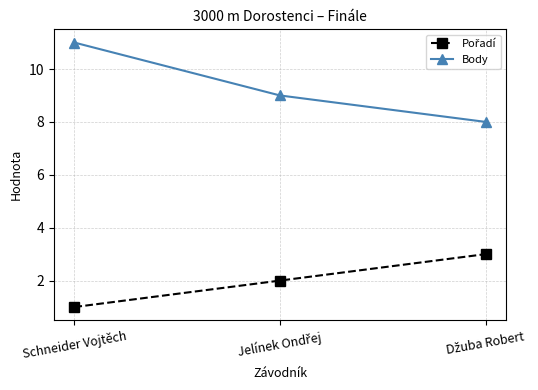

At which category is the sum across all series the highest?

Schneider Vojtěch